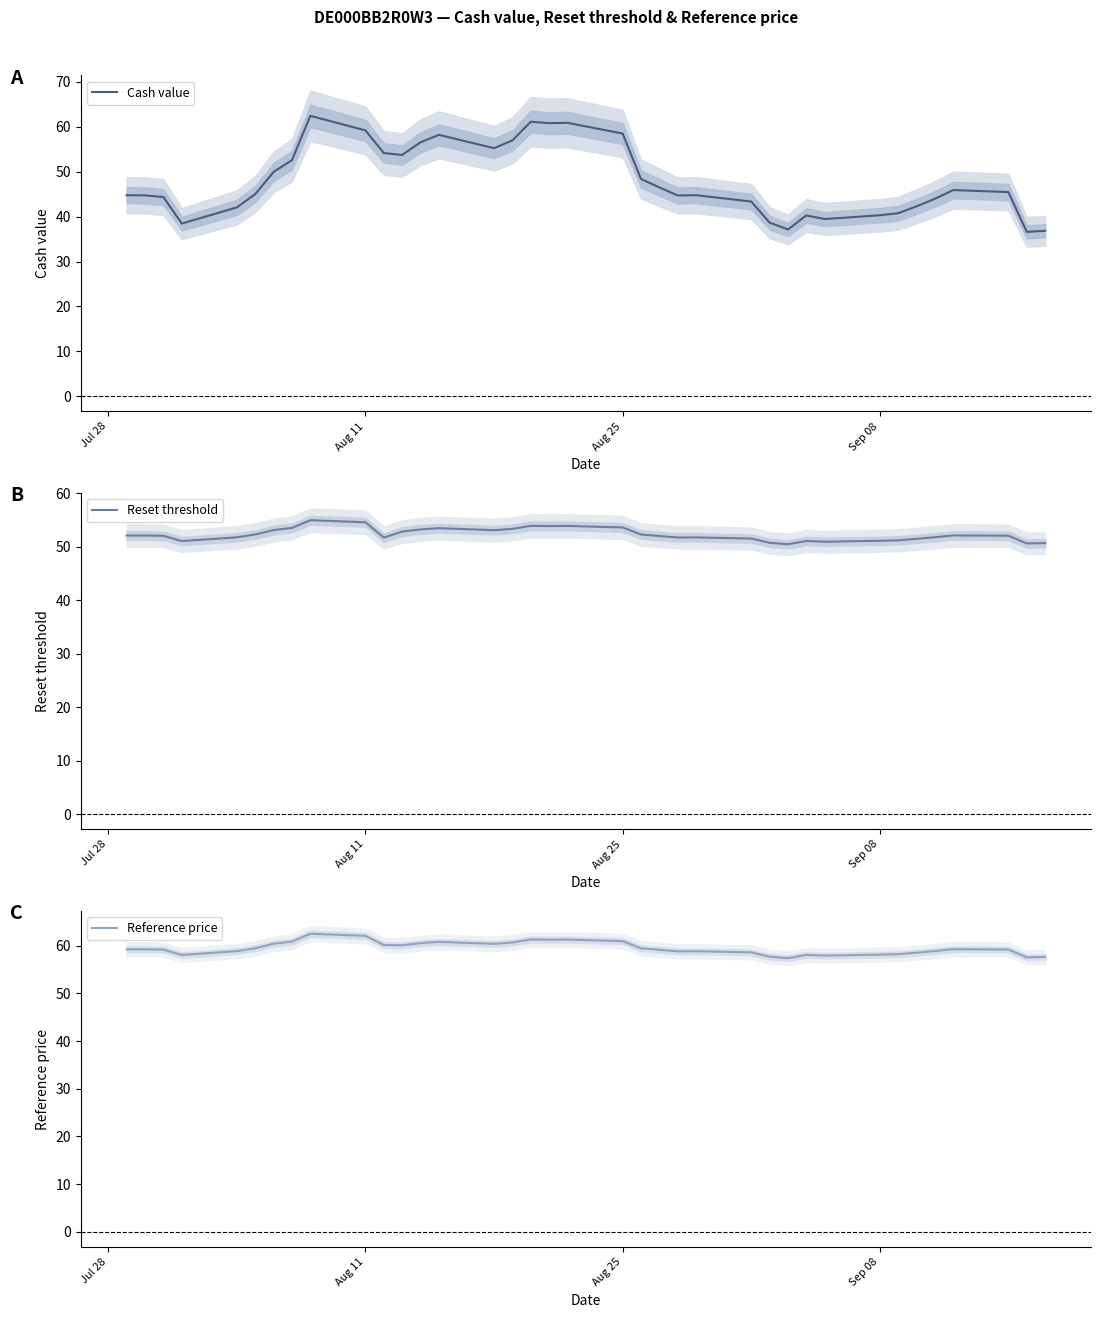

Which series has the largest total across all categories?

Reference price